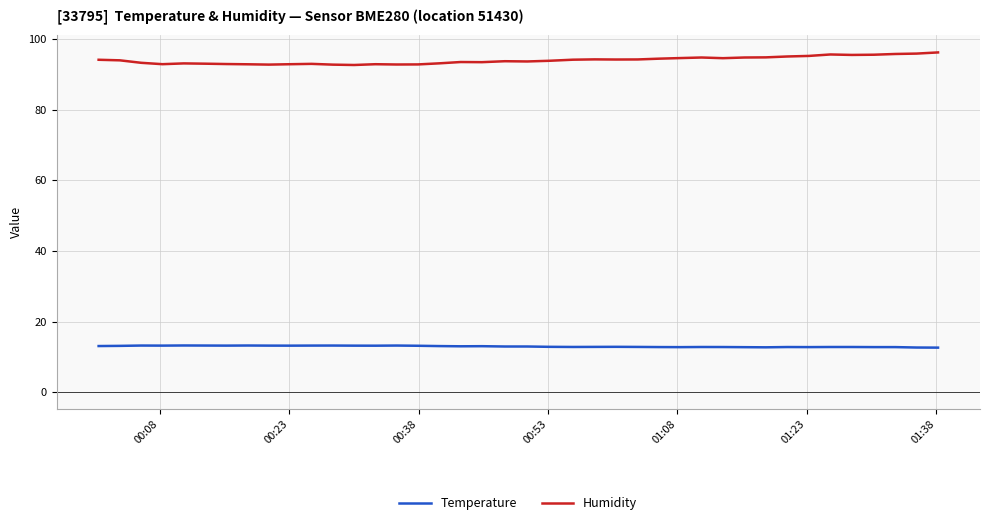

What is the difference between the maximum and minimum values in the Humidity series?

3.6